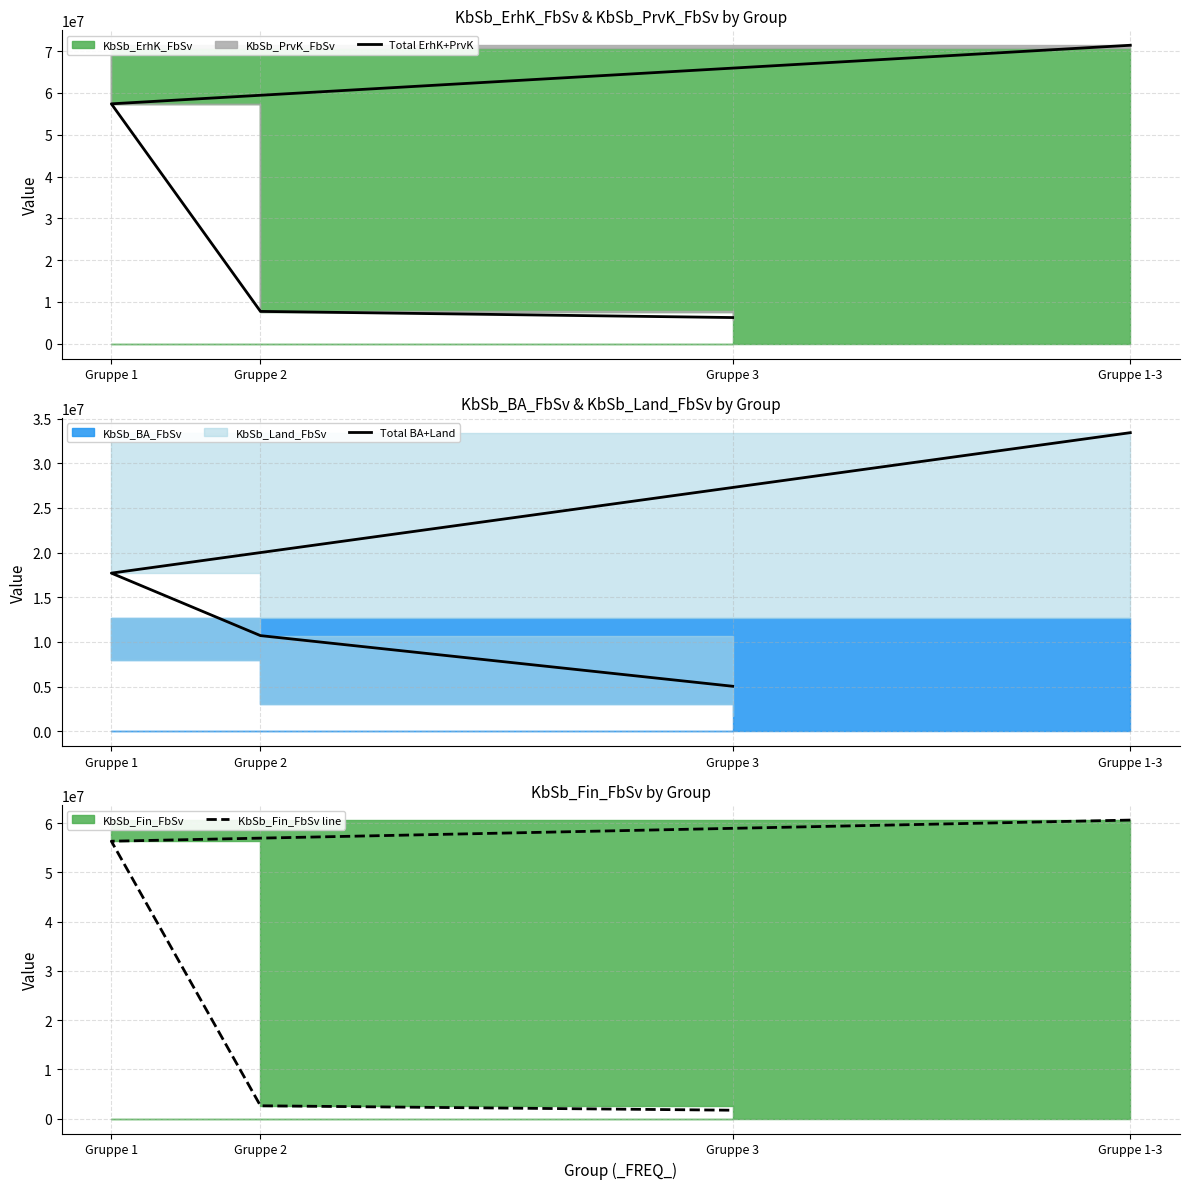

Which category has the highest value in the Total ErhK+PrvK series?

Gruppe 1-3